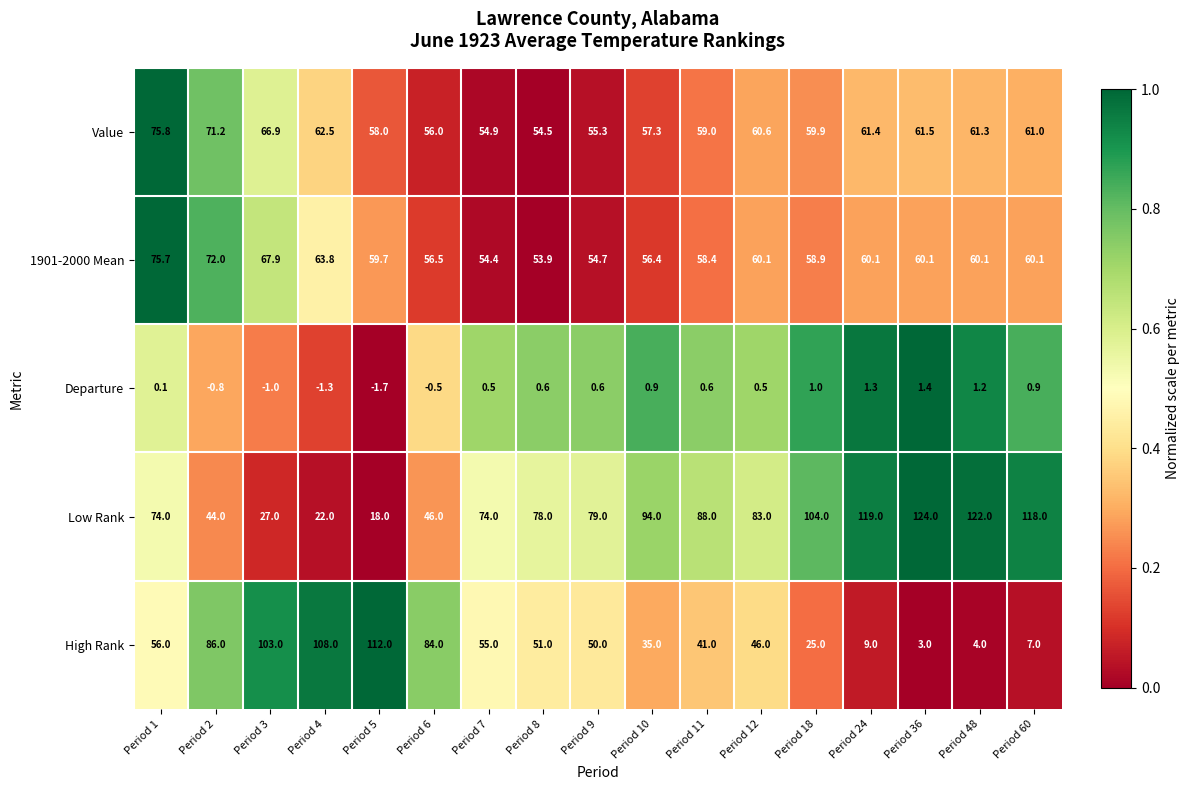

What is the difference between the highest and lowest values at Period 1?

75.7